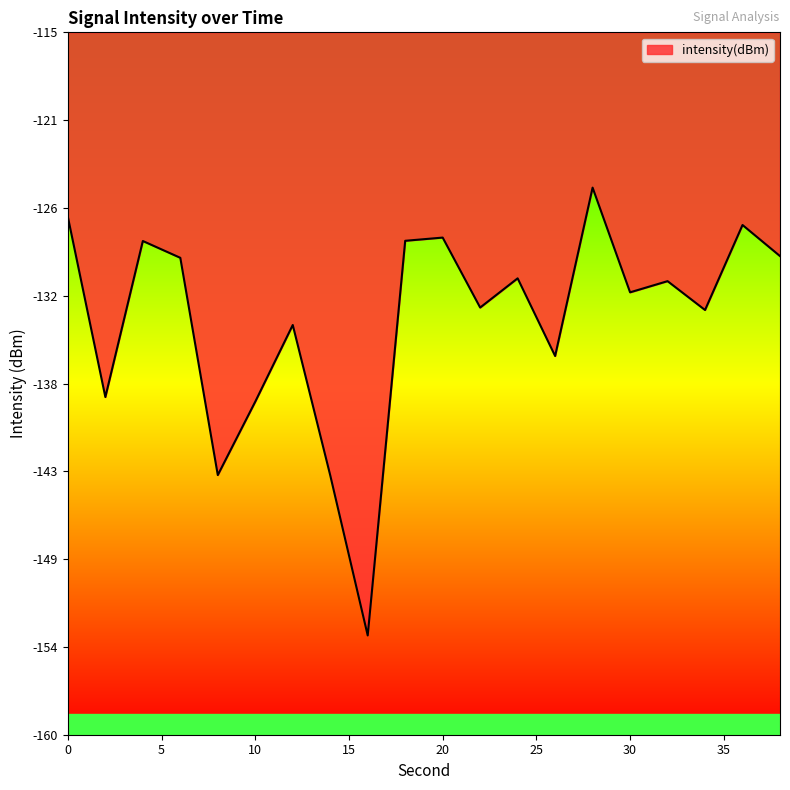

Does the chart have visible grid lines?

No